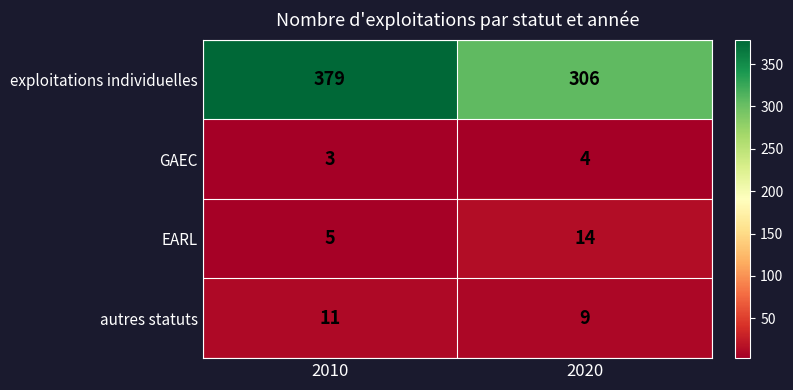

List the series in order of their peak value, highest first.

exploitations individuelles, EARL, autres statuts, GAEC